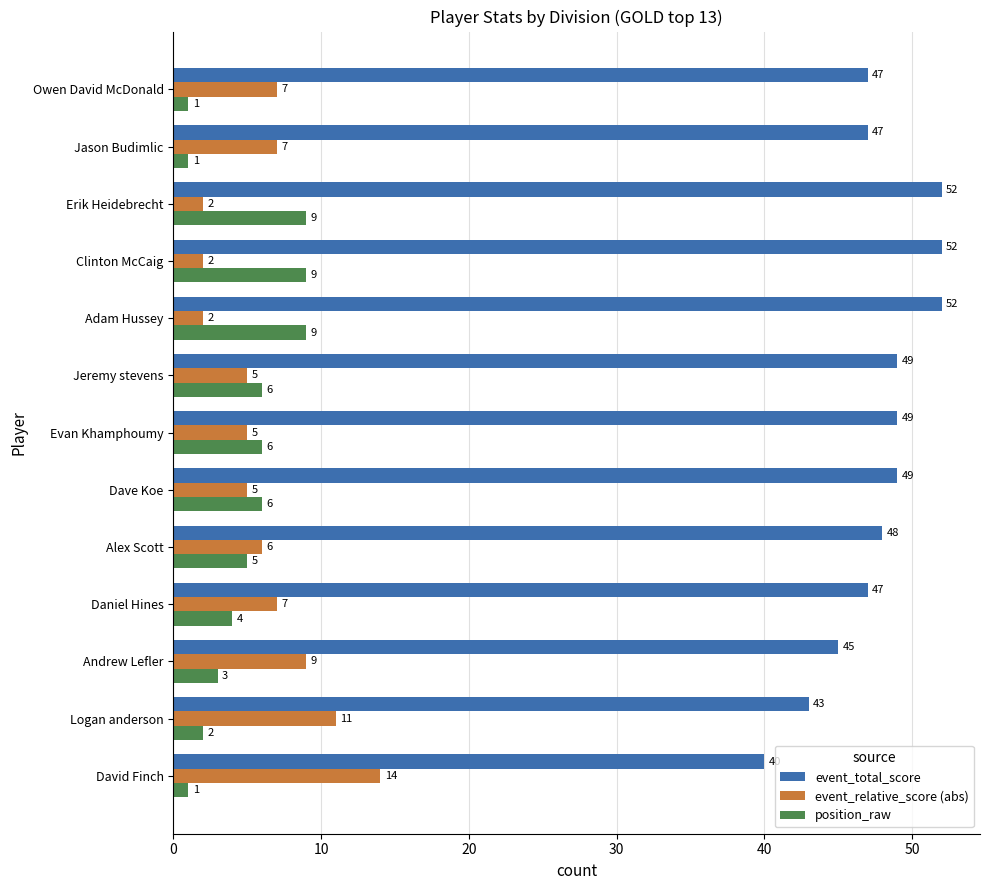

What is the difference between the position_raw values at David Finch and Alex Scott?

4